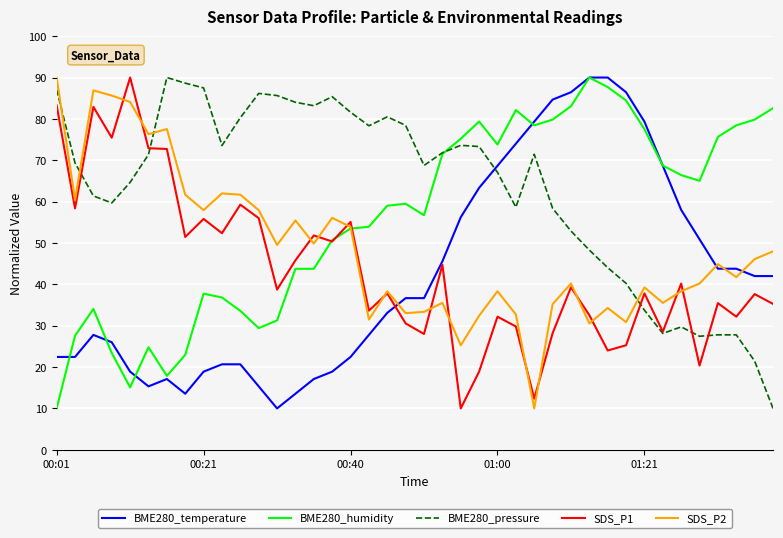

True or false: SDS_P1 and BME280_humidity cross at least once.

True